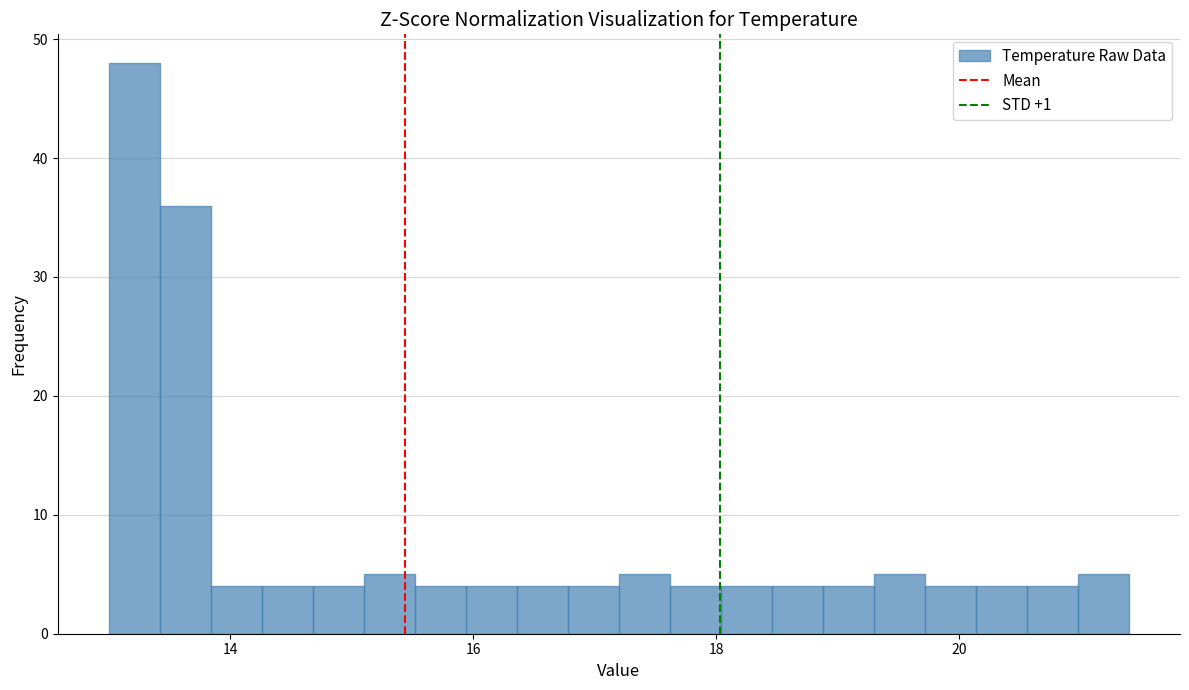

Around what value on the x-axis is the tallest bar? Give the approximate position of its centre, as read against the axis.

13.2